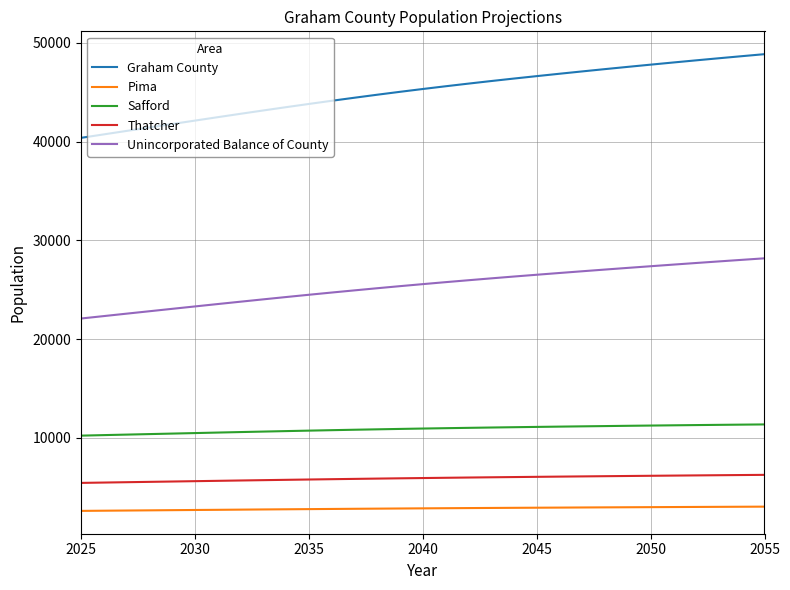

Rank the series by their maximum value, from highest to lowest.

Graham County, Unincorporated Balance of County, Safford, Thatcher, Pima